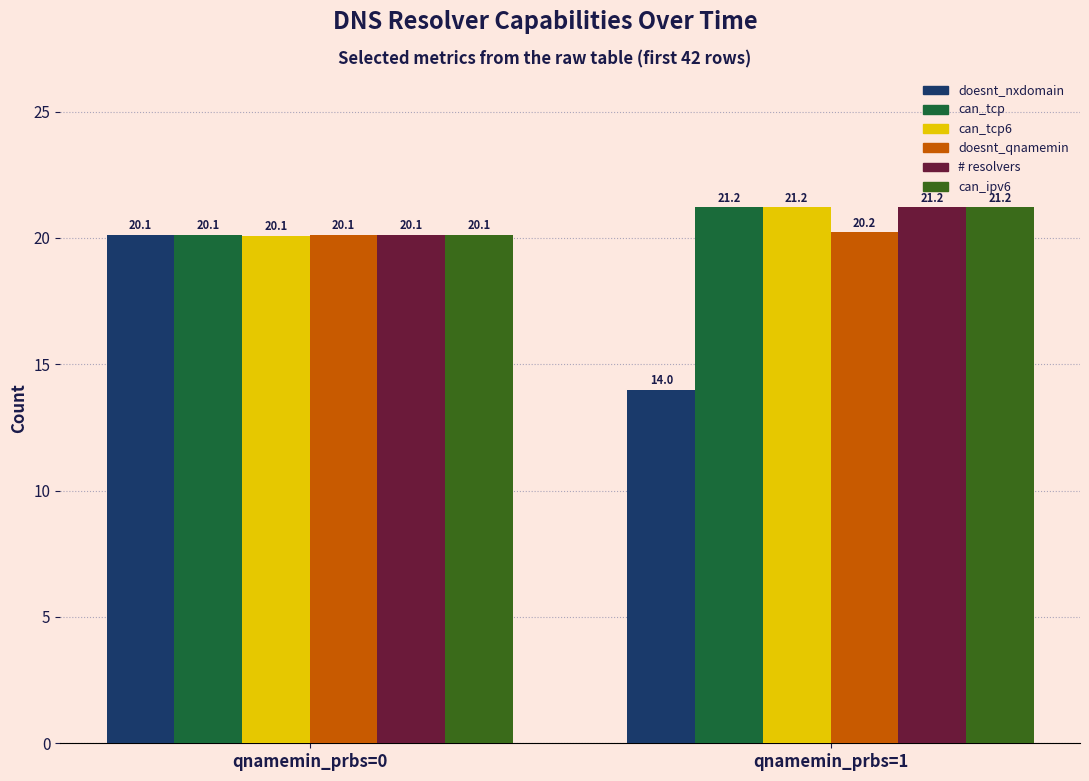

How many bars are there in total?

12